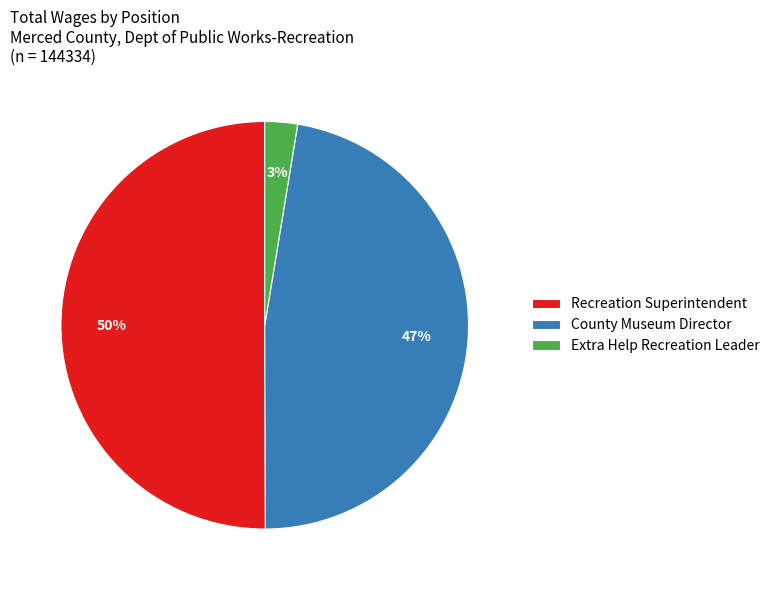

True or false: Recreation Superintendent accounts for 43% of the total.

False